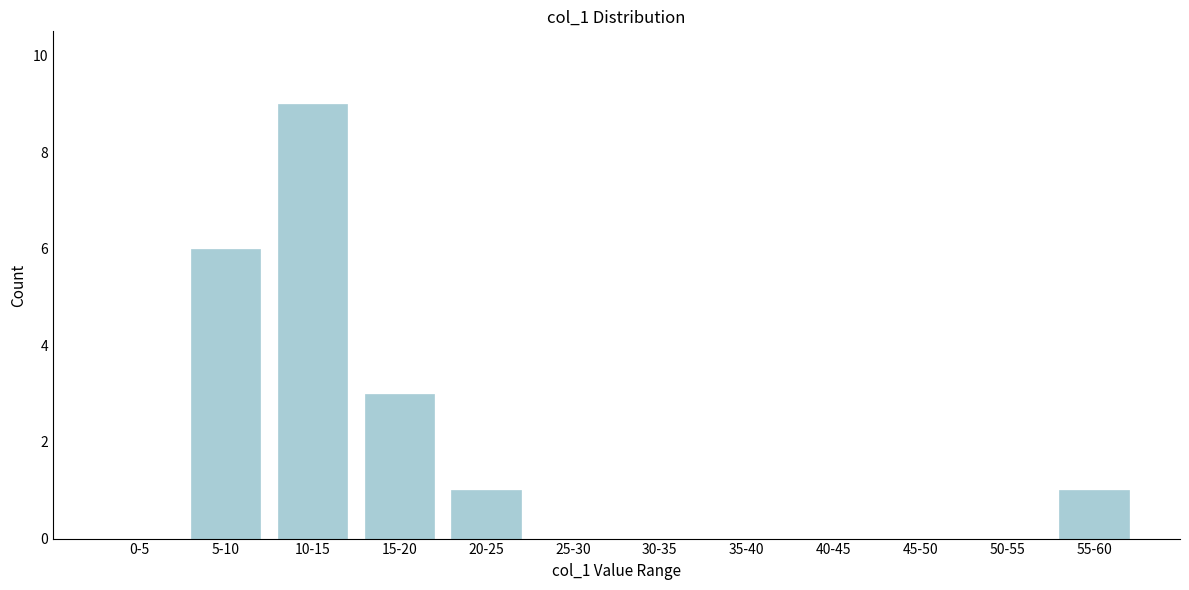

The value at 15-20 is 2. True or false?

False